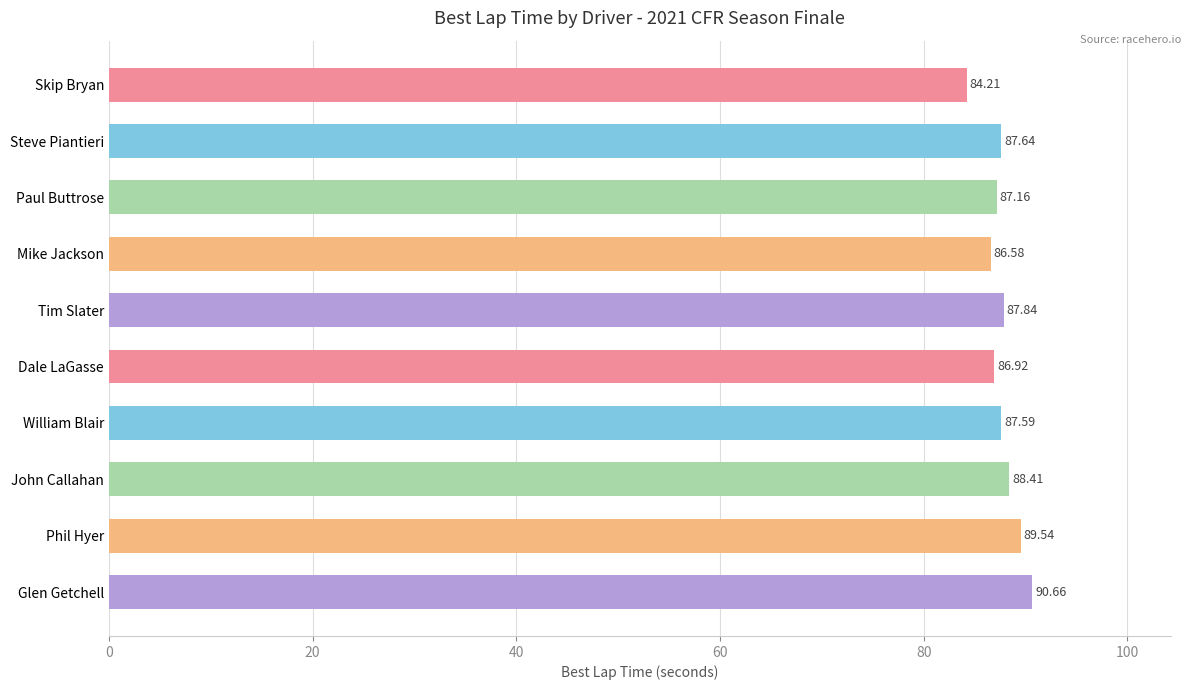

What is the label of the 1st bar from the bottom?

Glen Getchell